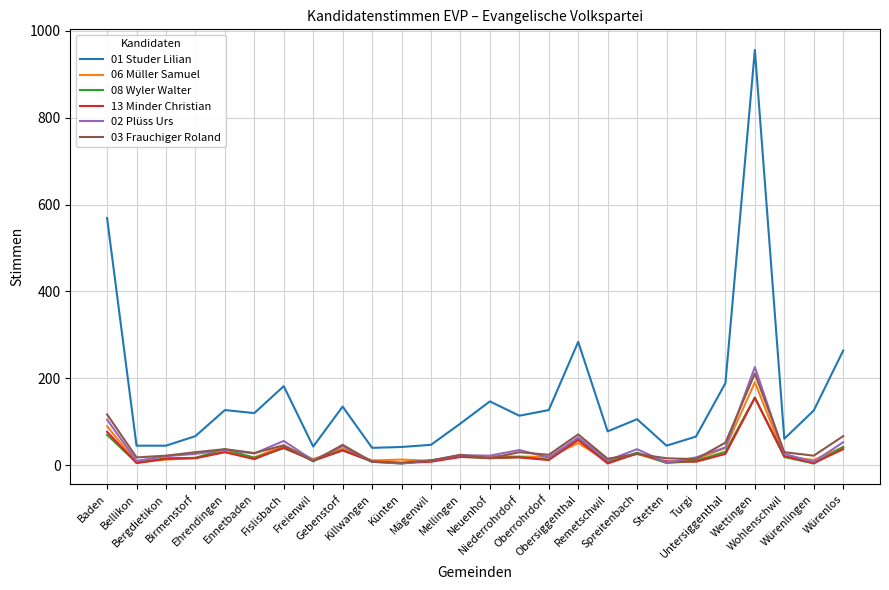

What are all the series names shown in the legend?

01 Studer Lilian, 06 Müller Samuel, 08 Wyler Walter, 13 Minder Christian, 02 Plüss Urs, 03 Frauchiger Roland